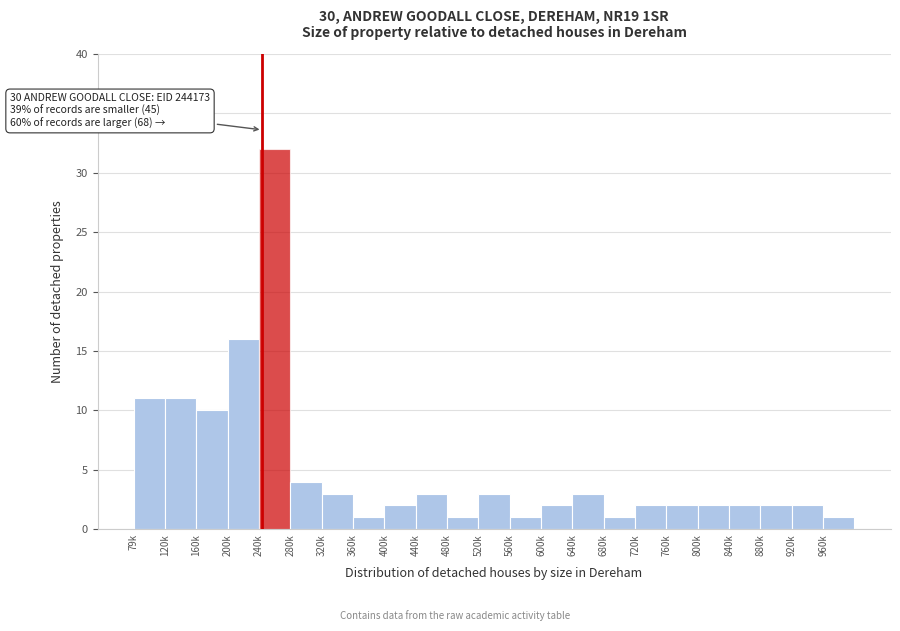

Reading left to right, list all the values displayed in this chart.

11	11	10	16	32	4	3	1	2	3	1	3	1	2	3	1	2	2	2	2	2	2	1